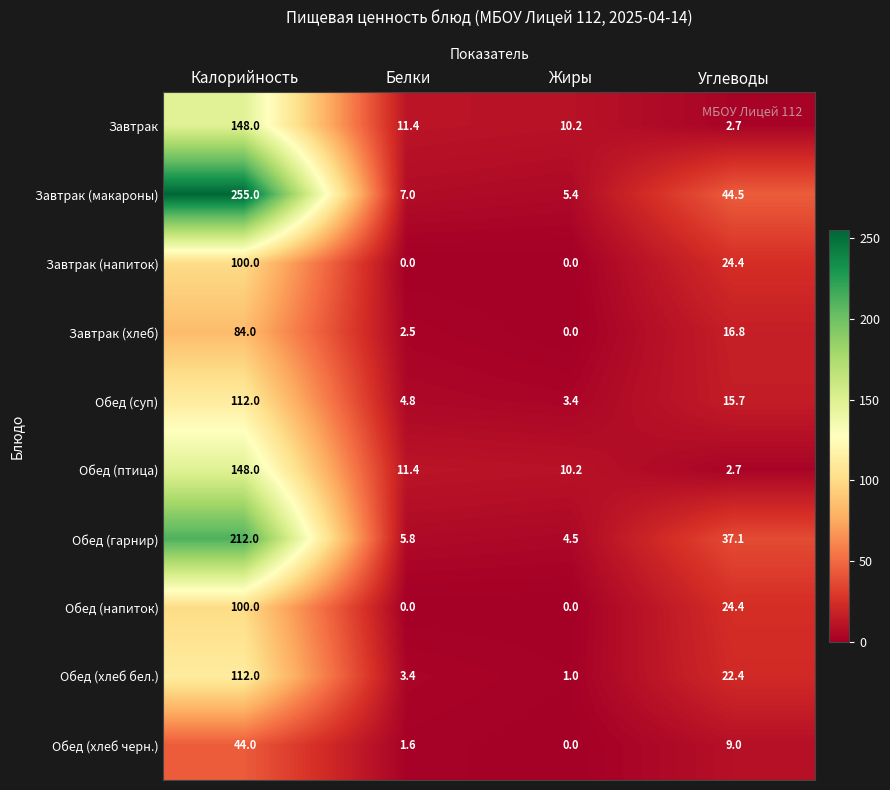

The Обед (гарнир) series shows 7.7 at Жиры. True or false?

False